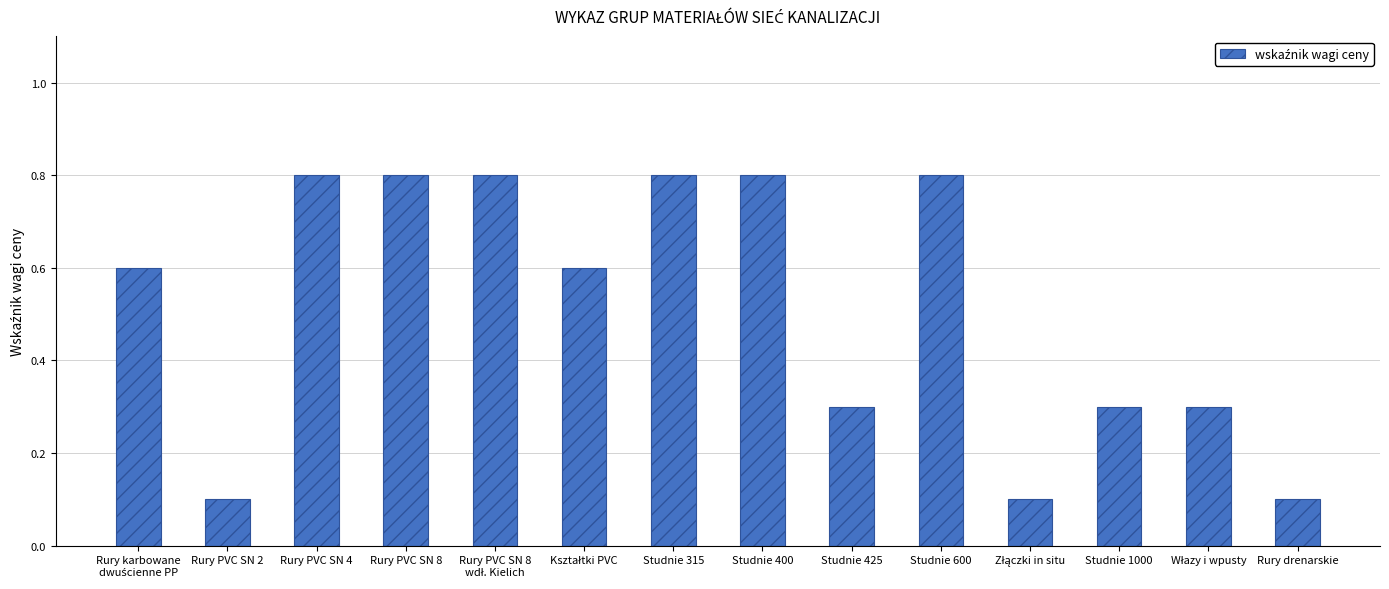

What is the difference between the maximum and minimum values?

0.7